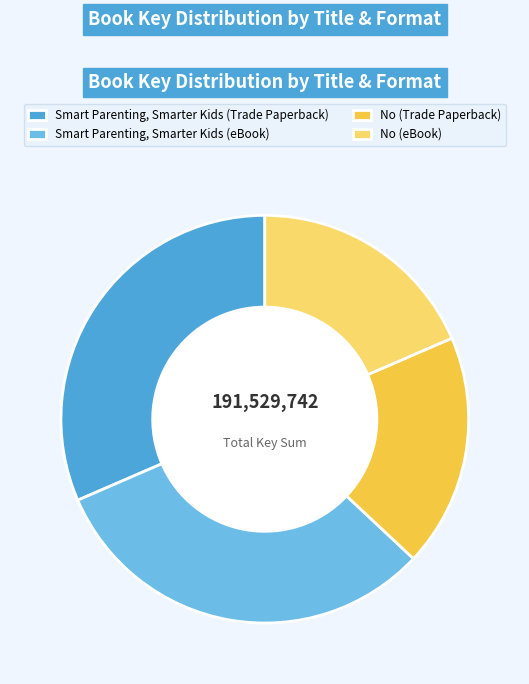

True or false: No (eBook) accounts for 18% of the total.

True